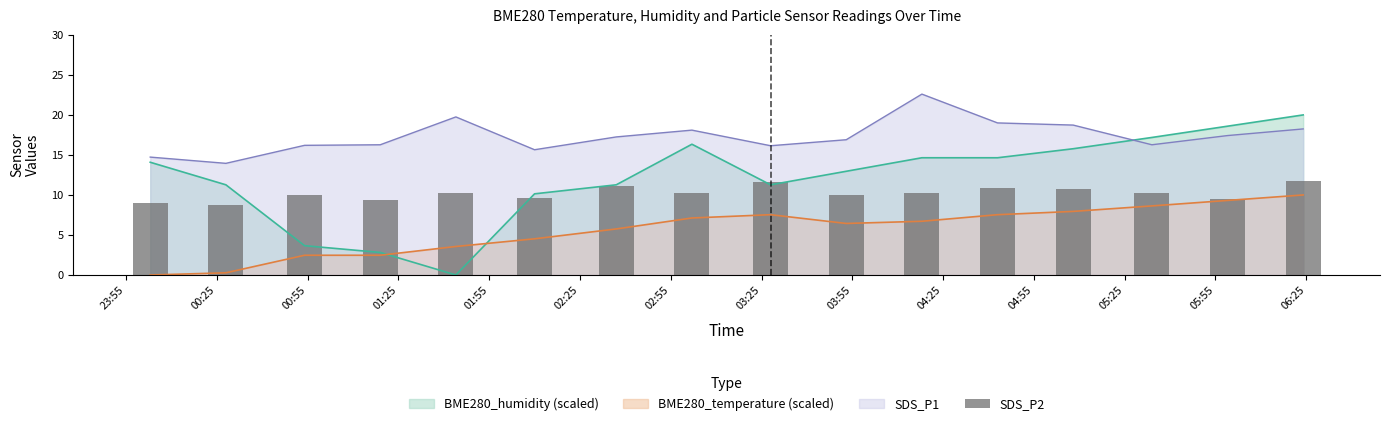

Does the chart contain any negative values?

No